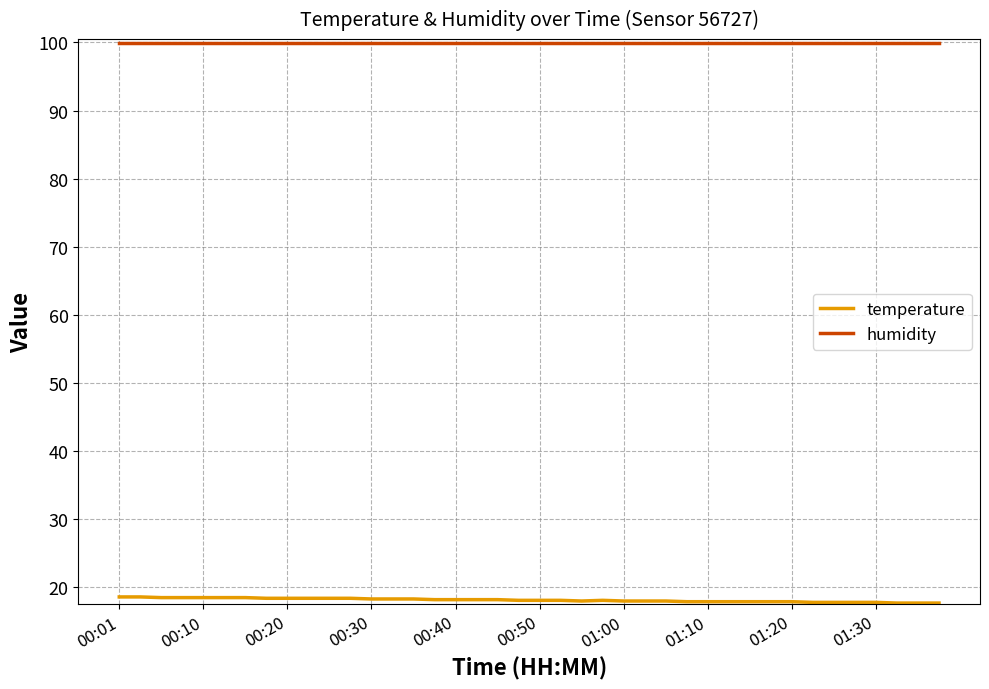

True or false: humidity and temperature cross at least once.

False